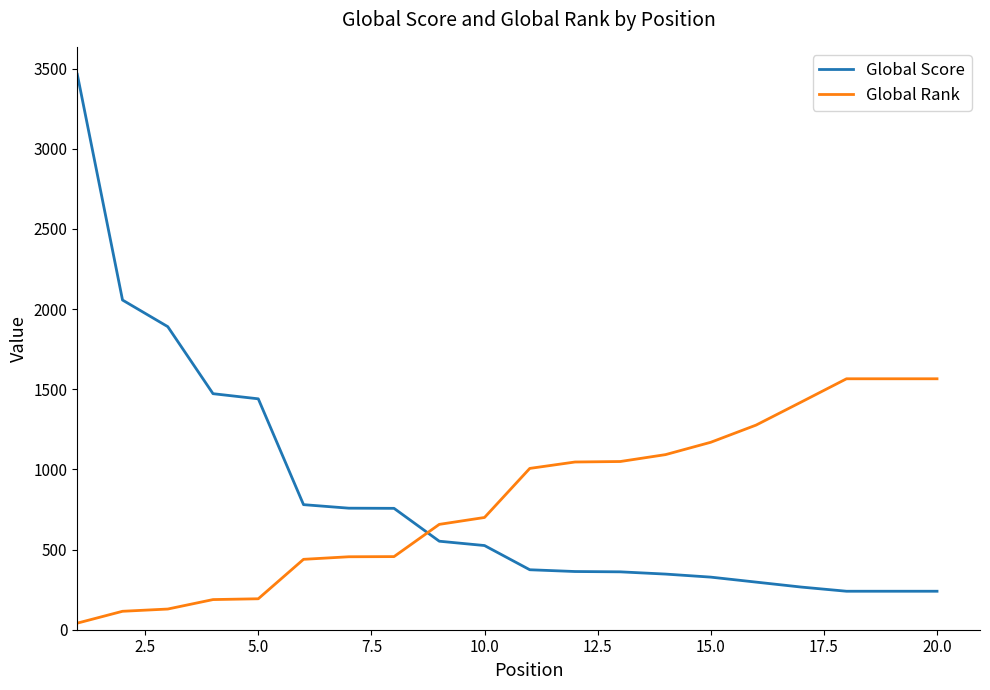

What is the minimum value for Global Score?

240